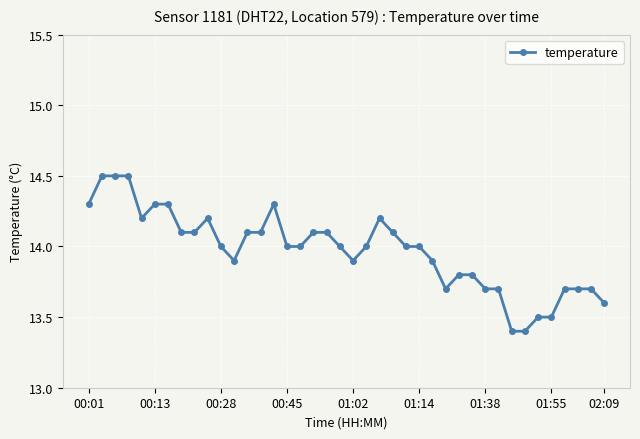

Reading left to right, list all the values displayed in this chart.

14.3	14.5	14.5	14.5	14.2	14.3	14.3	14.1	14.1	14.2	14.0	13.9	14.1	14.1	14.3	14.0	14.0	14.1	14.1	14.0	13.9	14.0	14.2	14.1	14.0	14.0	13.9	13.7	13.8	13.8	13.7	13.7	13.4	13.4	13.5	13.5	13.7	13.7	13.7	13.6